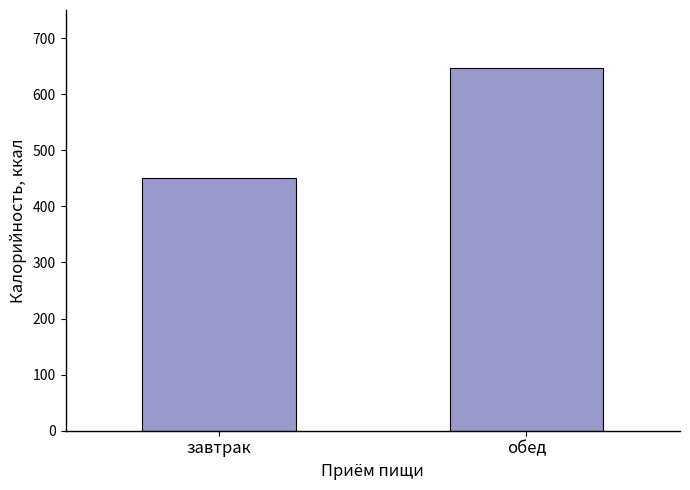

Reading left to right, list all the values displayed in this chart.

завтрак=451.4	обед=647.3